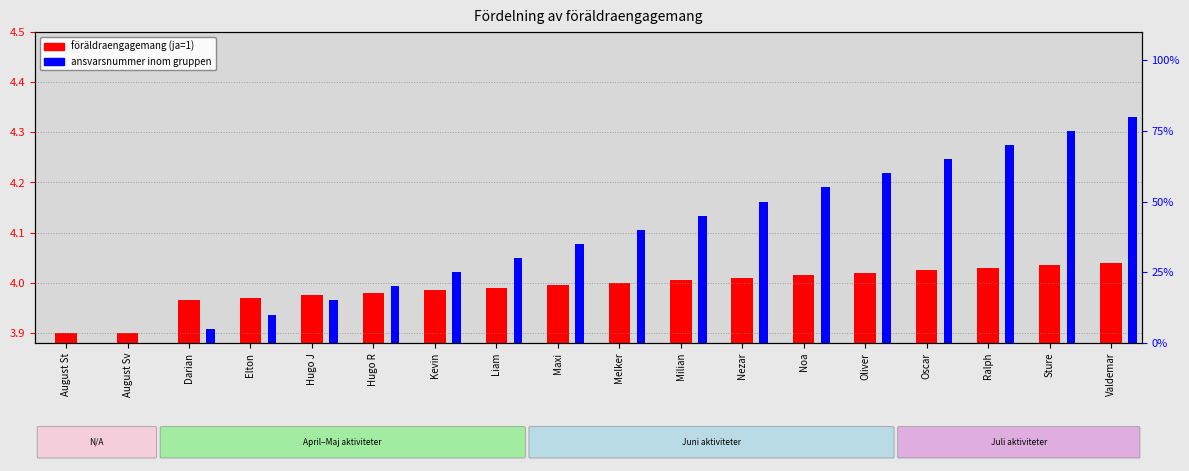

Read the föräldraengagemang (ja=1) value at Elton.

4.0